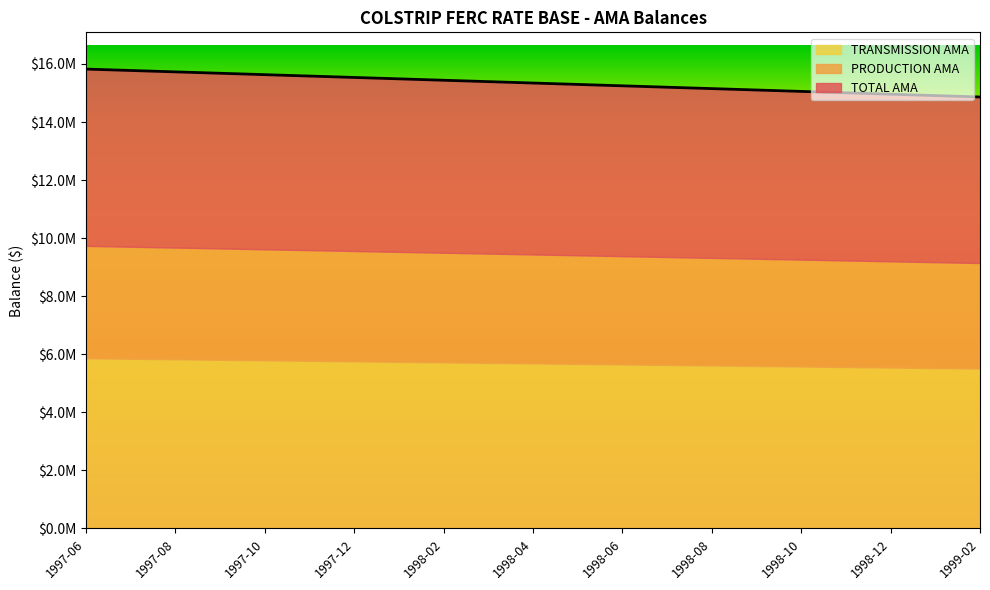

Between 1997-09 and 1998-12, which series saw the biggest shift?

TOTAL AMA